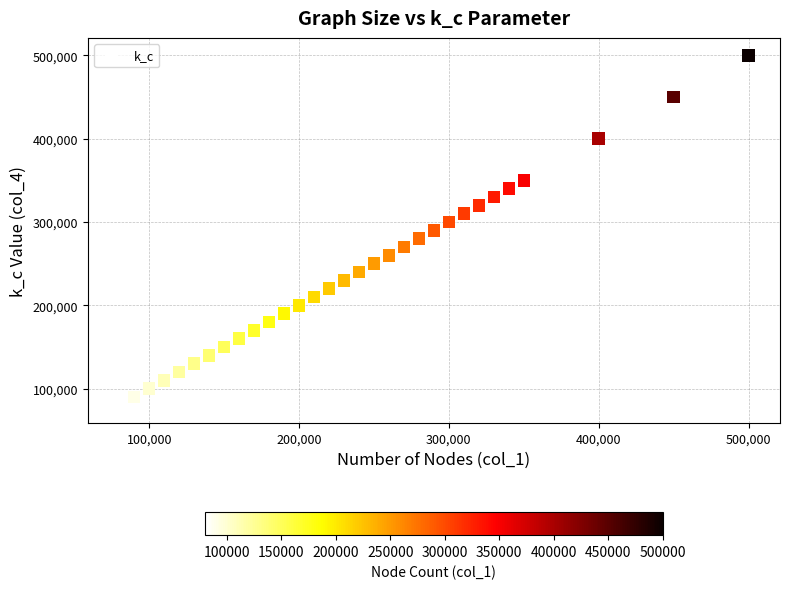

What is the range of Y values (max minus min)?

420000